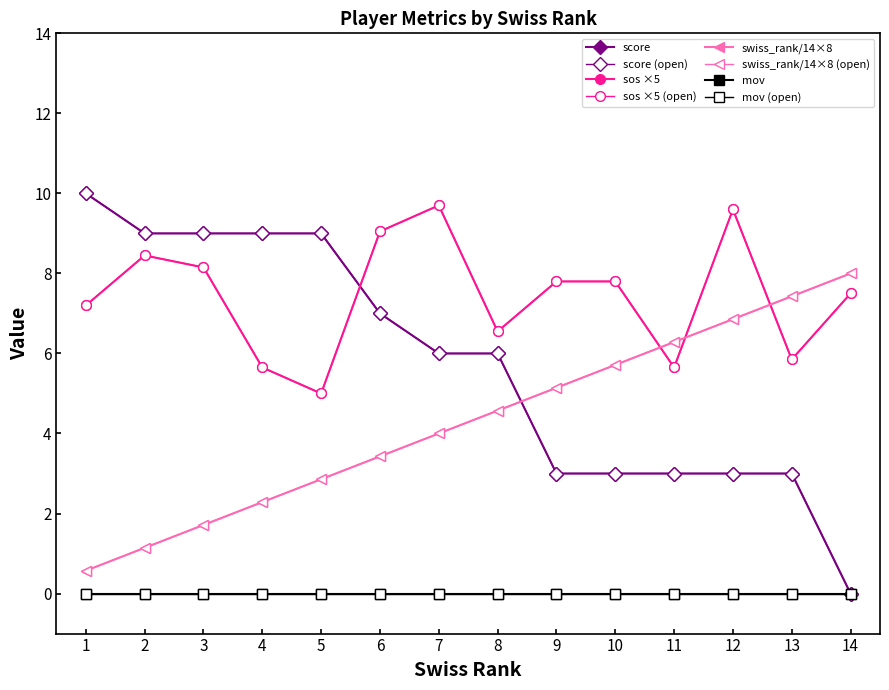

How many score values are between 3 and 9?

12